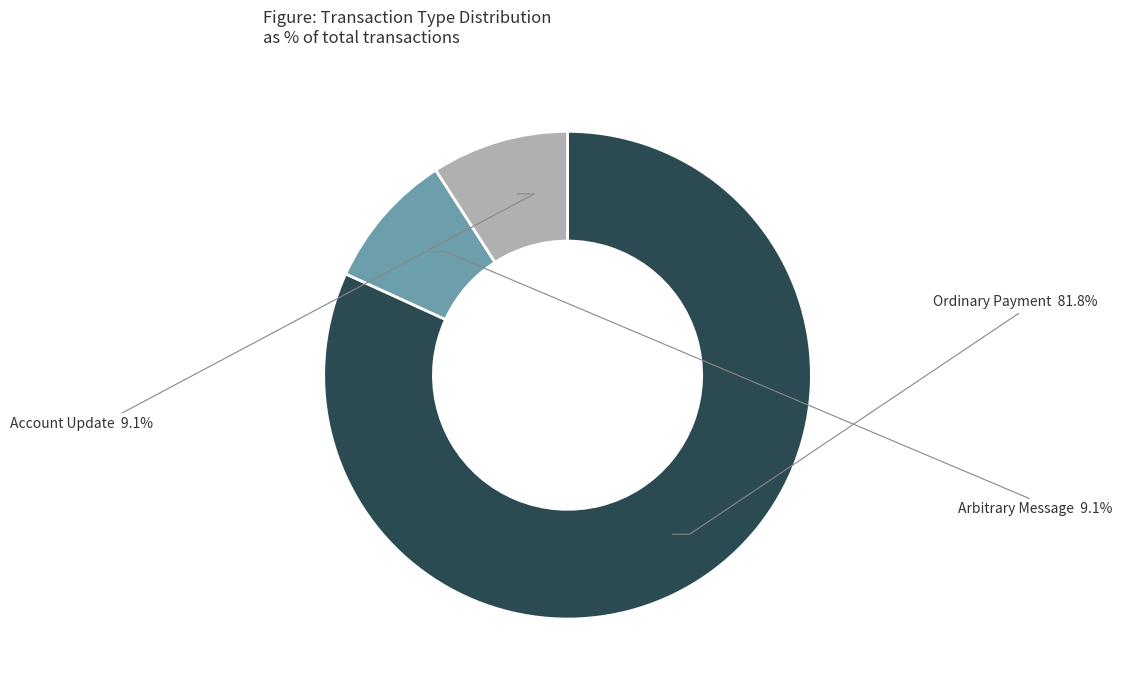

Count the number of slices in the pie.

3